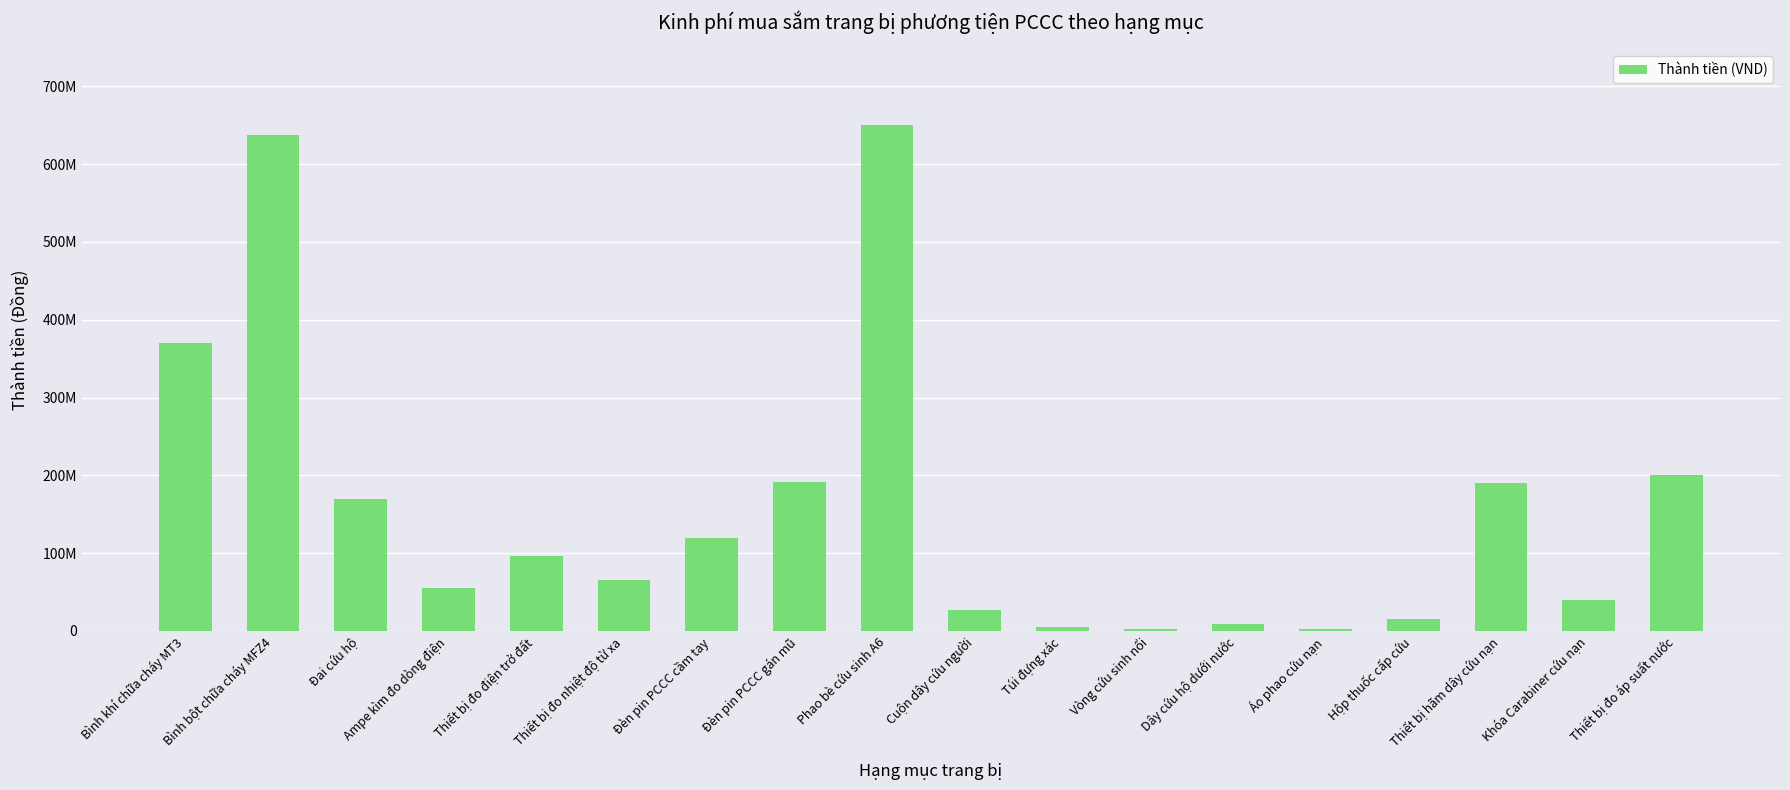

Does the chart contain any negative values?

No